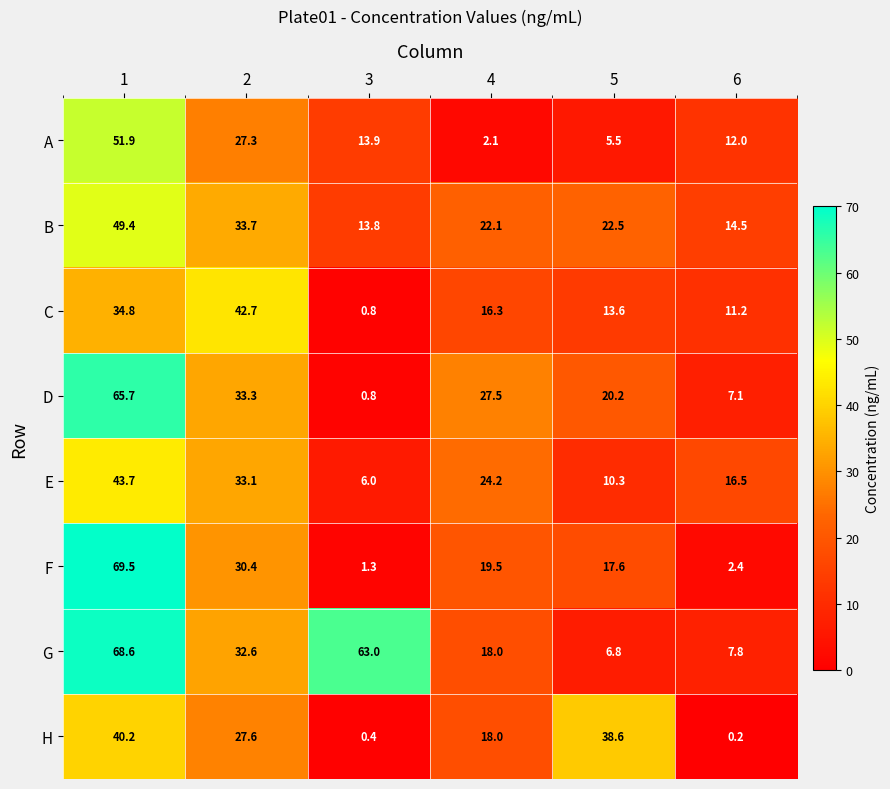

What is the approximate value of B at 1?

49.4